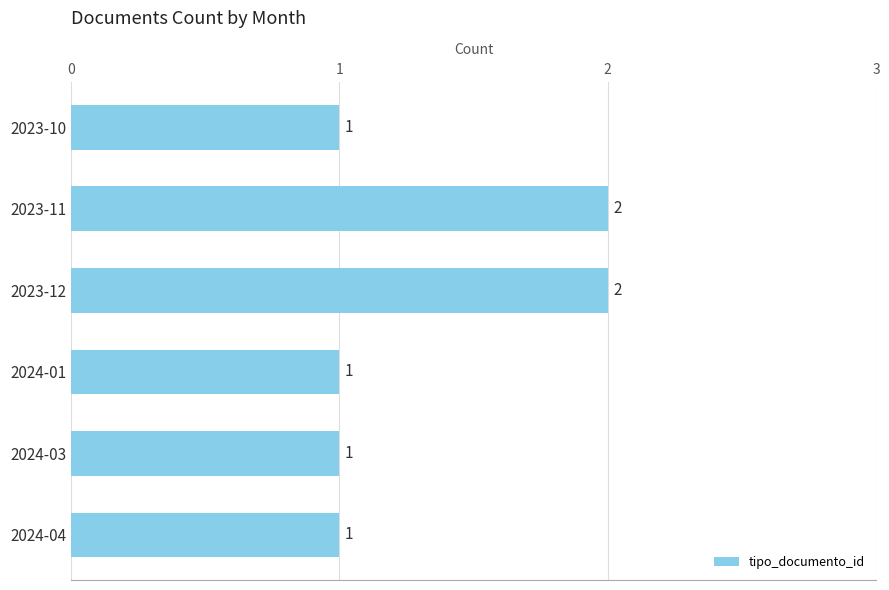

What is the smallest value displayed?

1